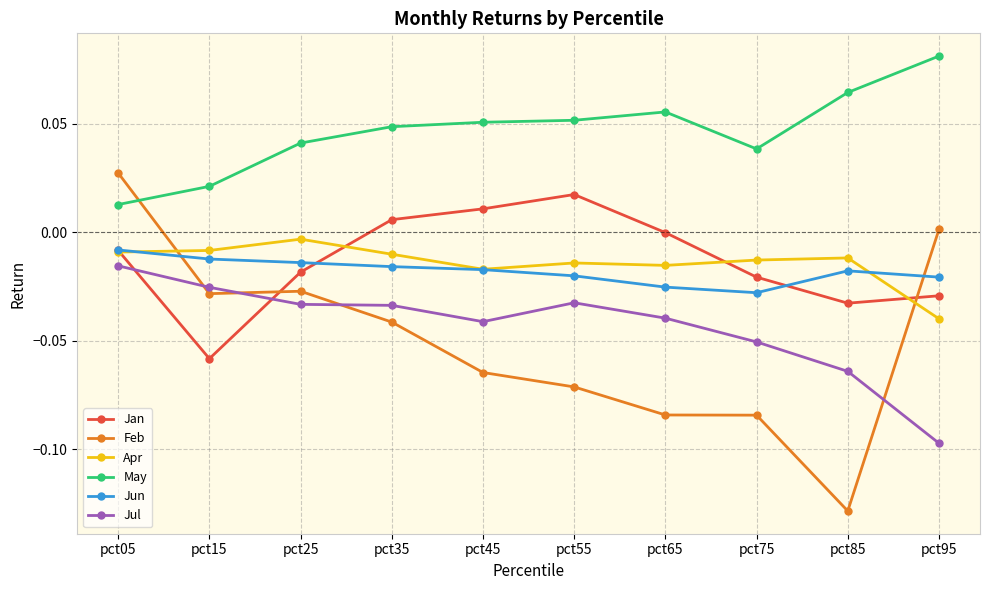

What is the total value across all series at pct85?

-0.2